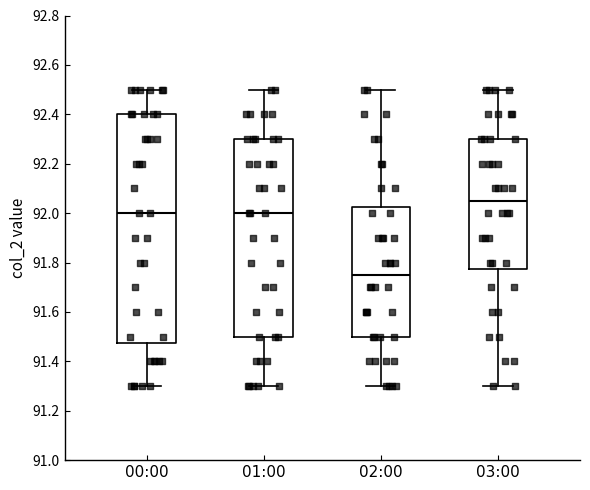

Reading left to right, read every box against the y-axis: the position of its median line, the range the box covers, and the ends of its whiskers. The values are not printed on the chart, so give them approximately, as read against the axis.

00:00: median 92.00, box 91.48 to 92.40, whiskers 91.30 to 92.50
01:00: median 92.00, box 91.50 to 92.30, whiskers 91.30 to 92.50
02:00: median 91.76, box 91.50 to 92.02, whiskers 91.30 to 92.50
03:00: median 92.06, box 91.78 to 92.30, whiskers 91.30 to 92.50